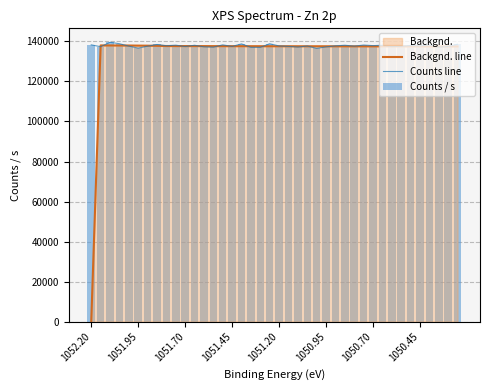

What is the minimum value for Counts line?

136530